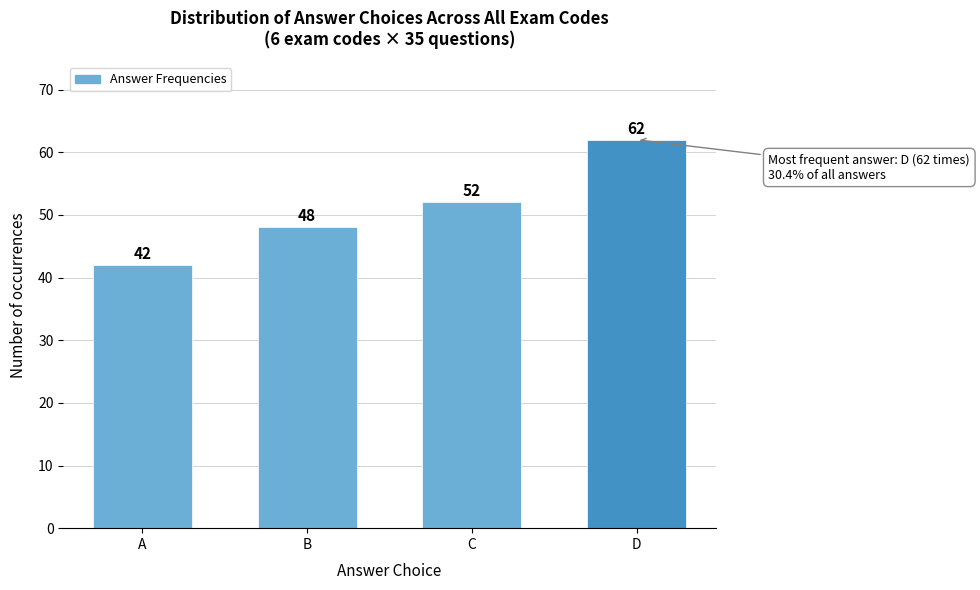

Reading right to left, transcribe all the data shown in this chart.

62	52	48	42